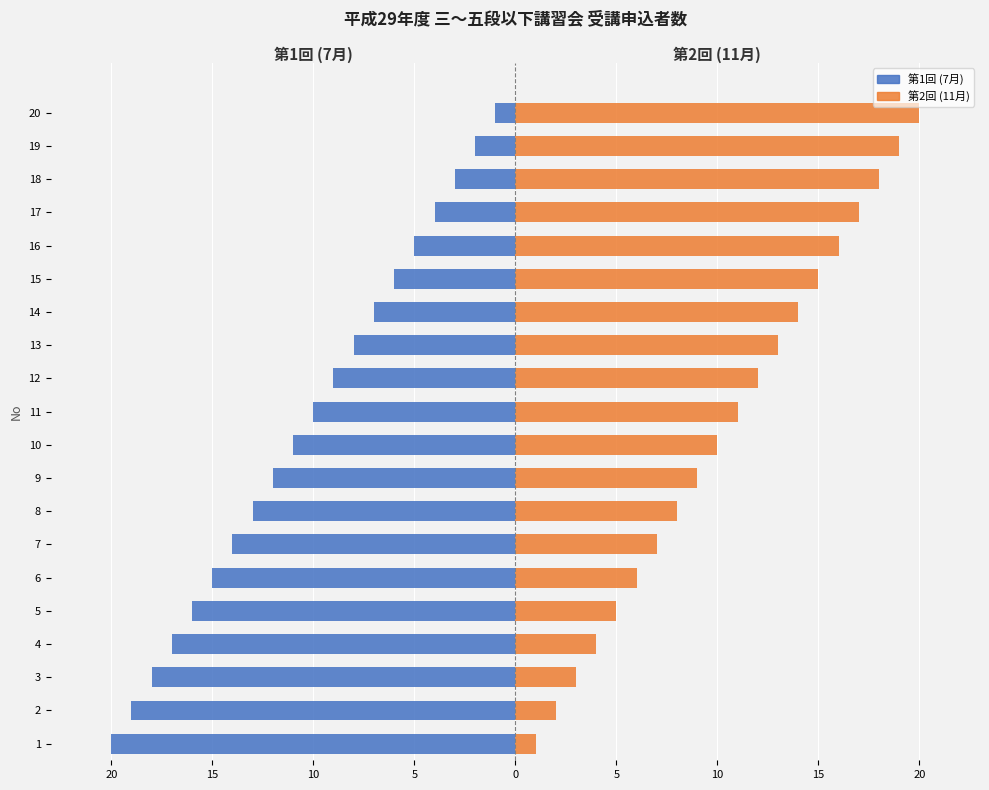

Reading left to right, list all the values displayed in this chart.

第1回 (7月): -20	-19	-18	-17	-16	-15	-14	-13	-12	-11	-10	-9	-8	-7	-6	-5	-4	-3	-2	-1
第2回 (11月): 1	2	3	4	5	6	7	8	9	10	11	12	13	14	15	16	17	18	19	20